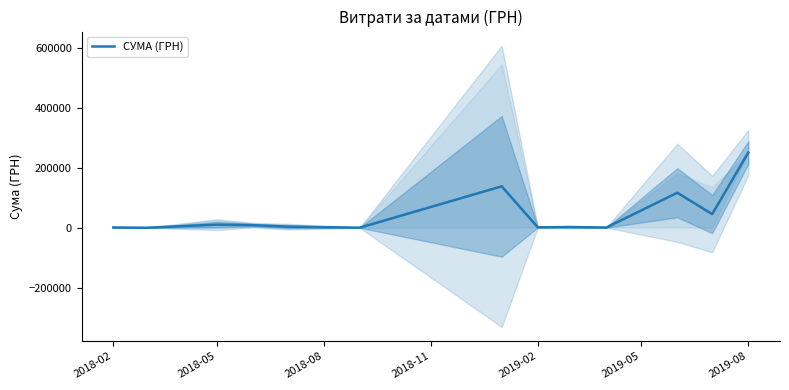

What is the maximum value for СУМА (ГРН)?

250802.4